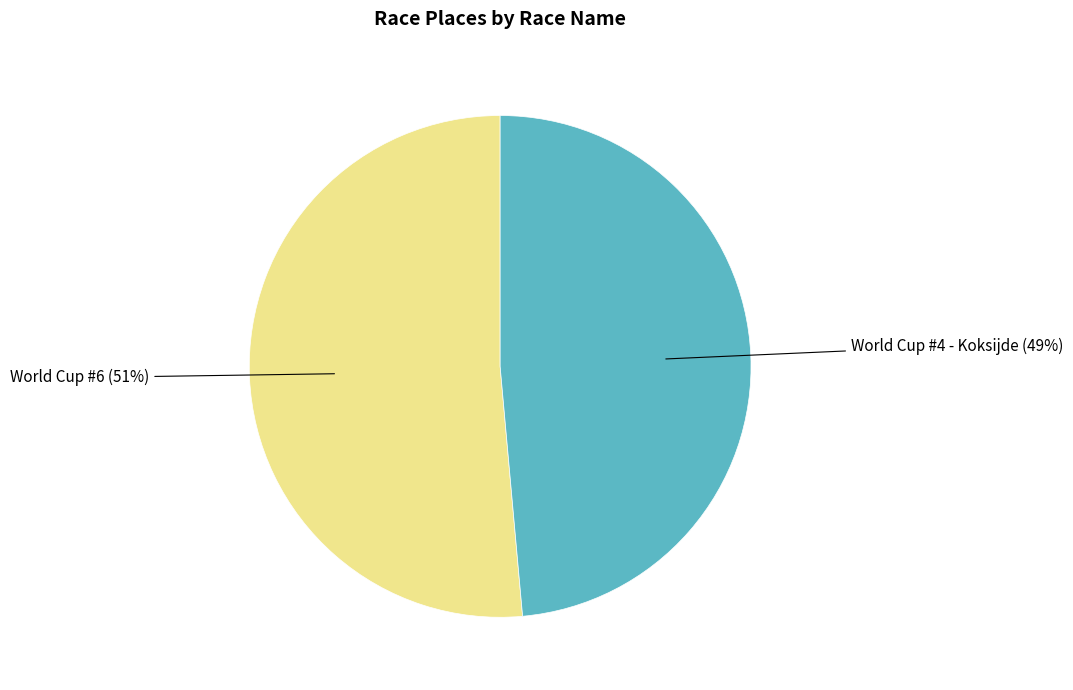

To the nearest percent, what is the average slice percentage?

50%